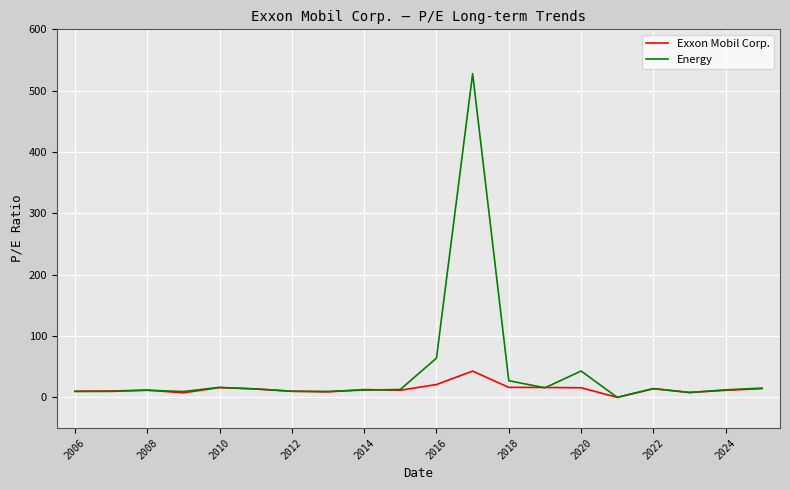

Rank the series by their average value, from highest to lowest.

Energy, Exxon Mobil Corp.